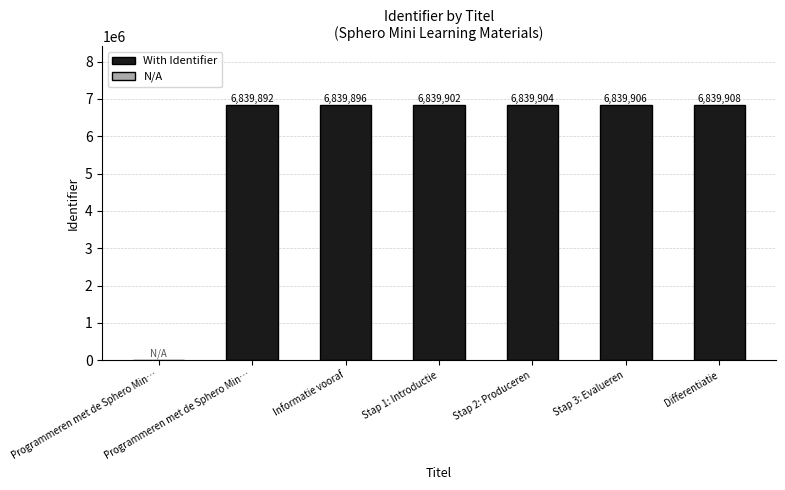

How many data points does each series have?

7